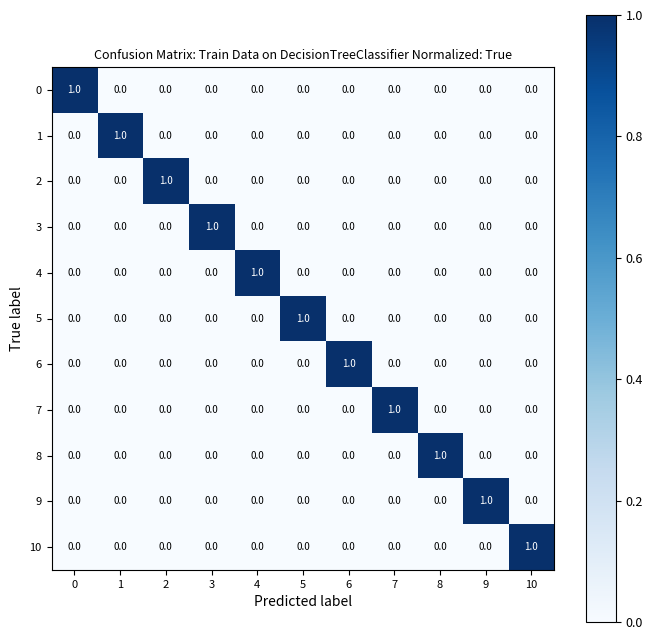

True or false: 7 has a value of 0 at 8.

True